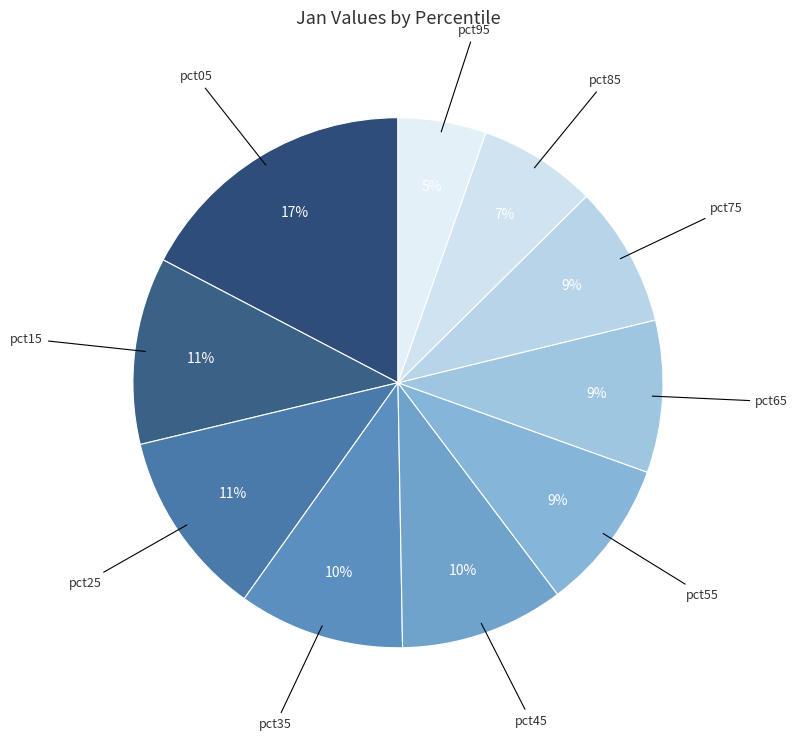

What is the smallest slice in the pie chart?

pct95